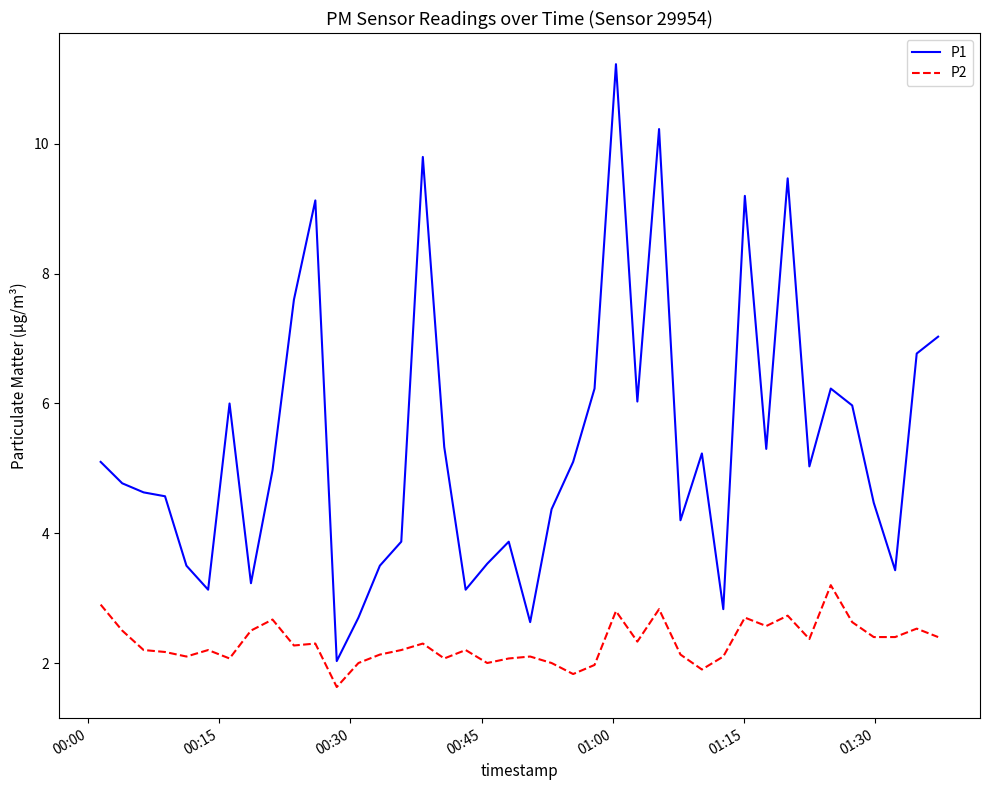

Which series has the largest total across all categories?

P1